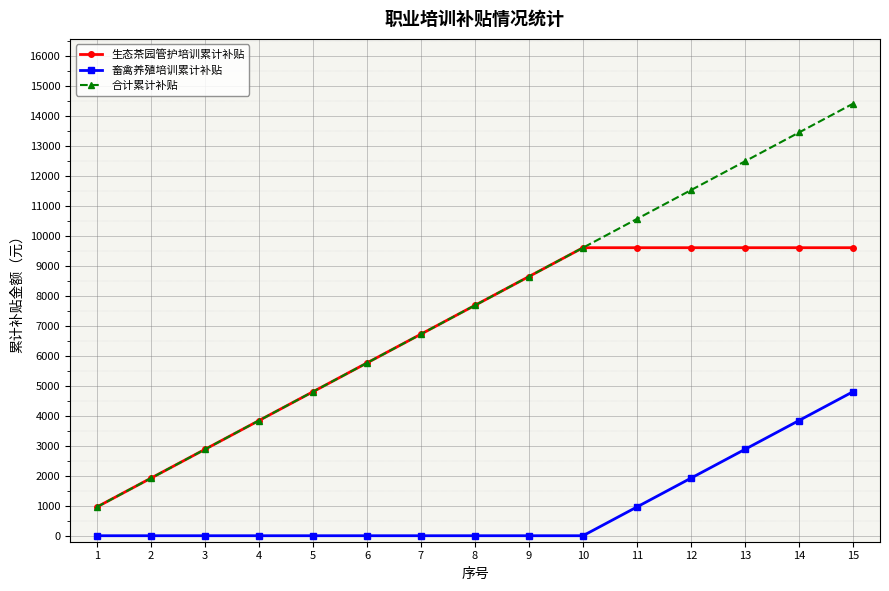

Reading right to left, transcribe all the data shown in this chart.

生态茶园管护培训累计补贴: 9600	9600	9600	9600	9600	9600	8640	7680	6720	5760	4800	3840	2880	1920	960
畜禽养殖培训累计补贴: 4800	3840	2880	1920	960	0	0	0	0	0	0	0	0	0	0
合计累计补贴: 14400	13440	12480	11520	10560	9600	8640	7680	6720	5760	4800	3840	2880	1920	960